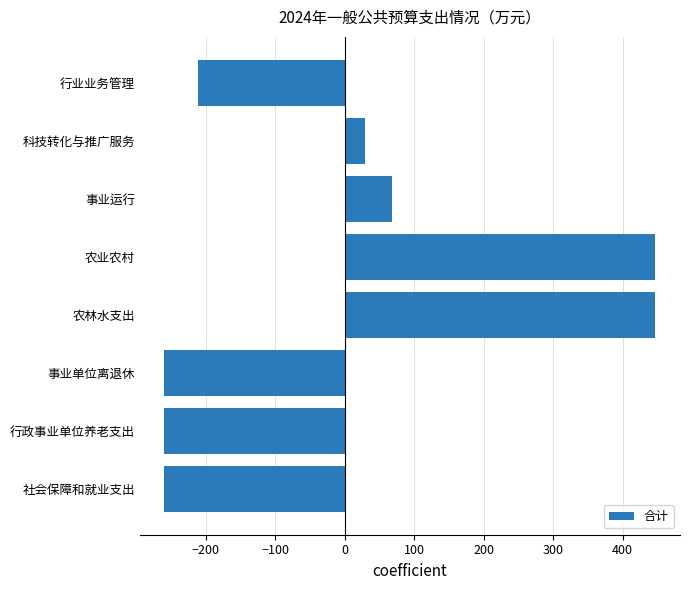

What is the difference between the maximum and minimum values?

707.1